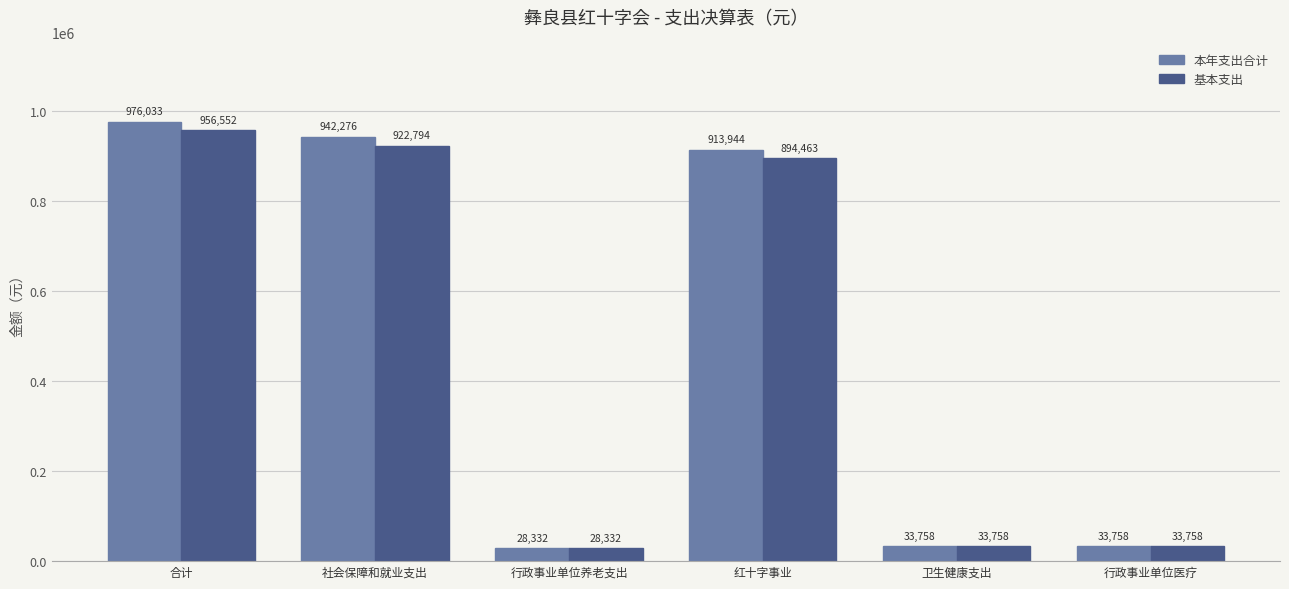

Which category has the lowest value in the 本年支出合计 series?

行政事业单位养老支出